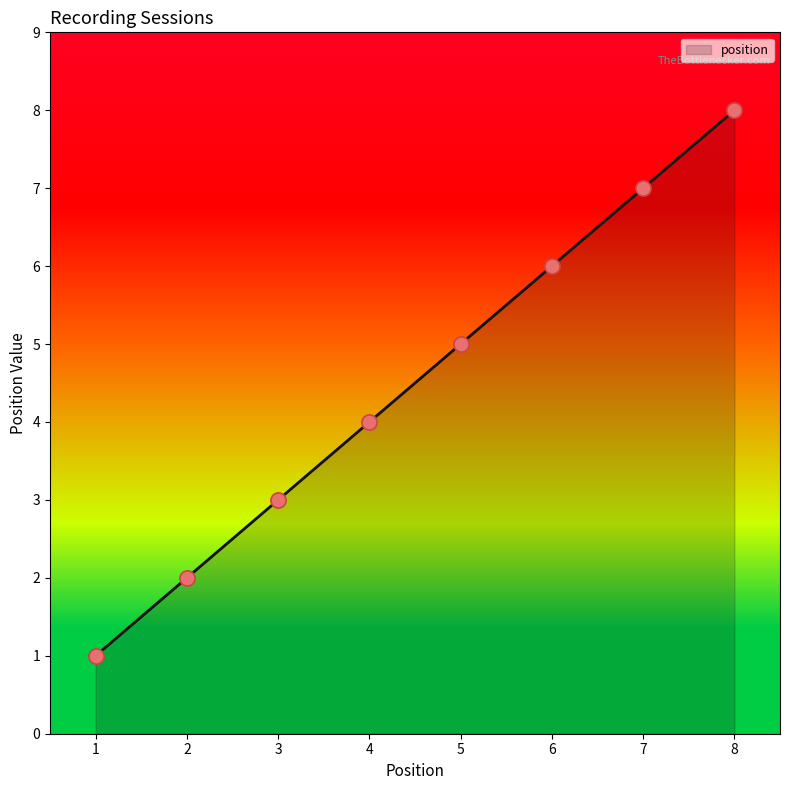

Approximately how many times larger is the value at 3 compared to 6?

0.5